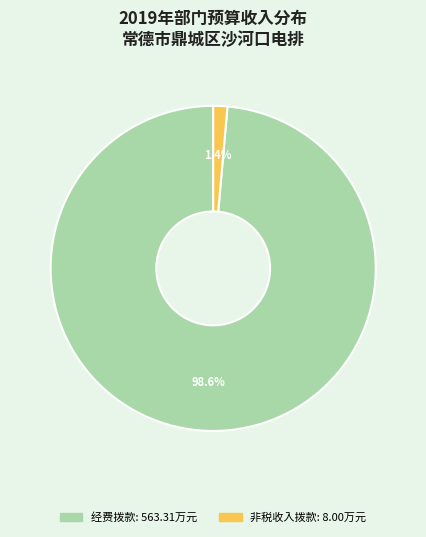

Is there any slice that represents more than half of the pie?

Yes